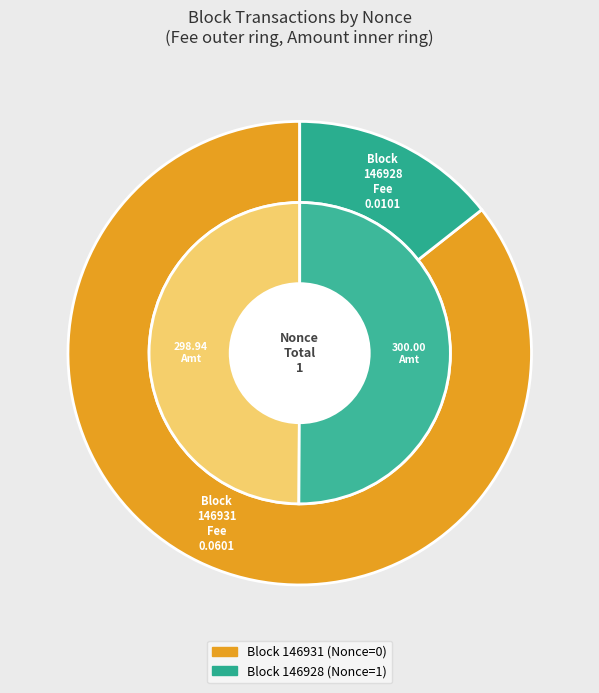

What is the change in value from 146931 to 146928?

+1